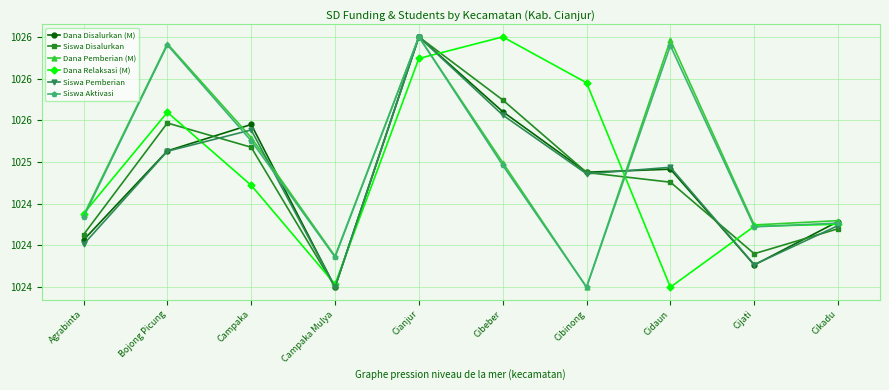

What is the label of the 9th point from the left?

Cijati